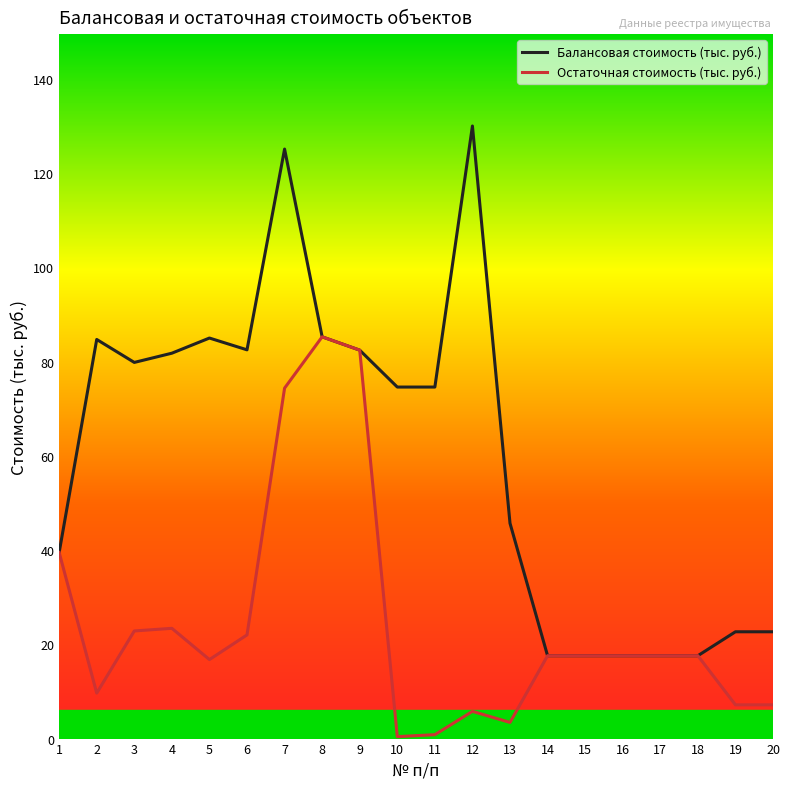

Rank the series by their maximum value, from lowest to highest.

Остаточная стоимость (тыс. руб.), Балансовая стоимость (тыс. руб.)